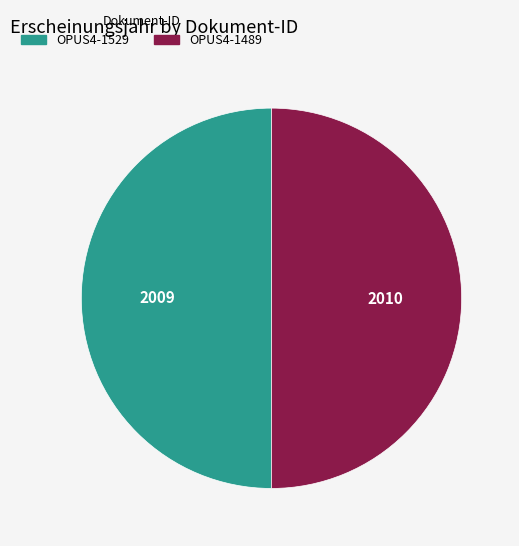

Is it true that OPUS4-1489 is 42% of the pie?

False